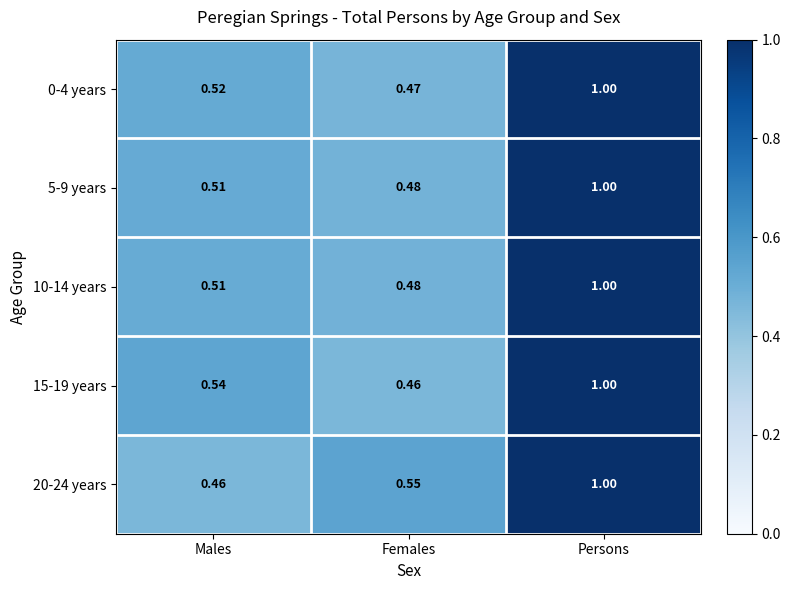

At which category is the sum across all series the highest?

Persons